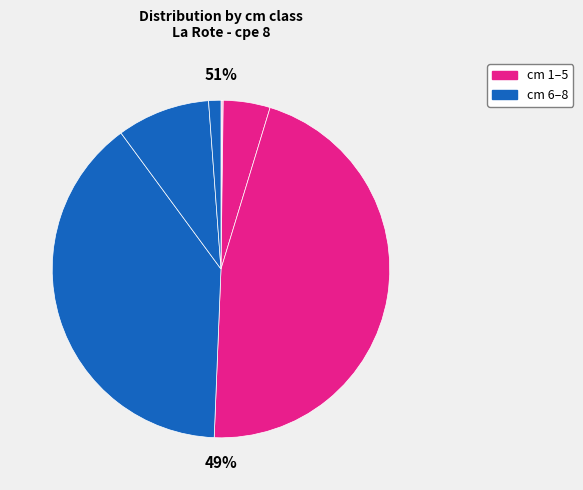

True or false: 3 accounts for 9% of the total.

False